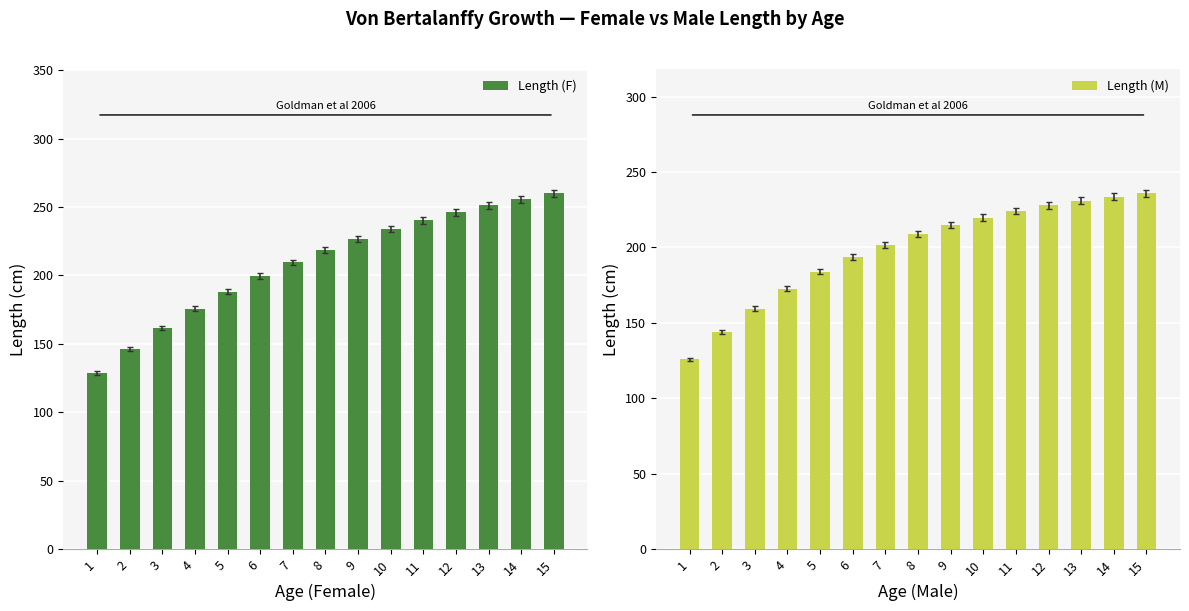

How many series are shown in this chart?

2